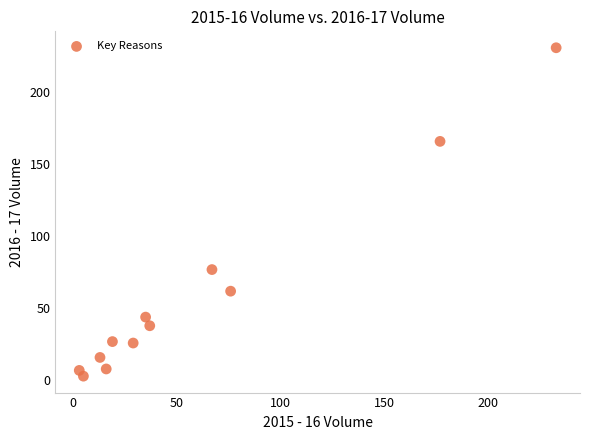

What Y value in the scatter plot is closest to 117?

77